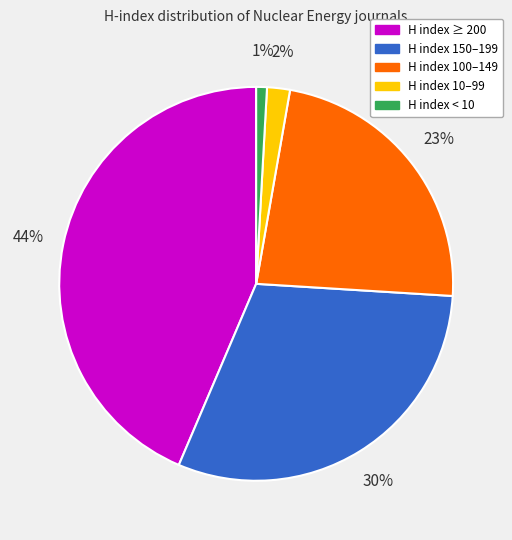

Is there any slice that represents more than half of the pie?

No